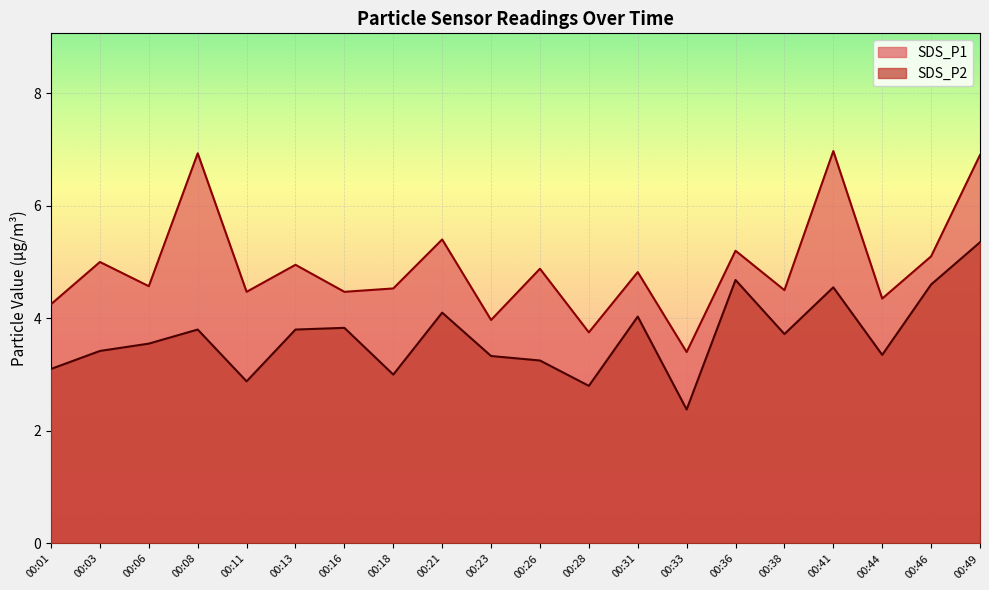

What is the difference between the second highest and minimum values in the SDS_P2 series?

2.3